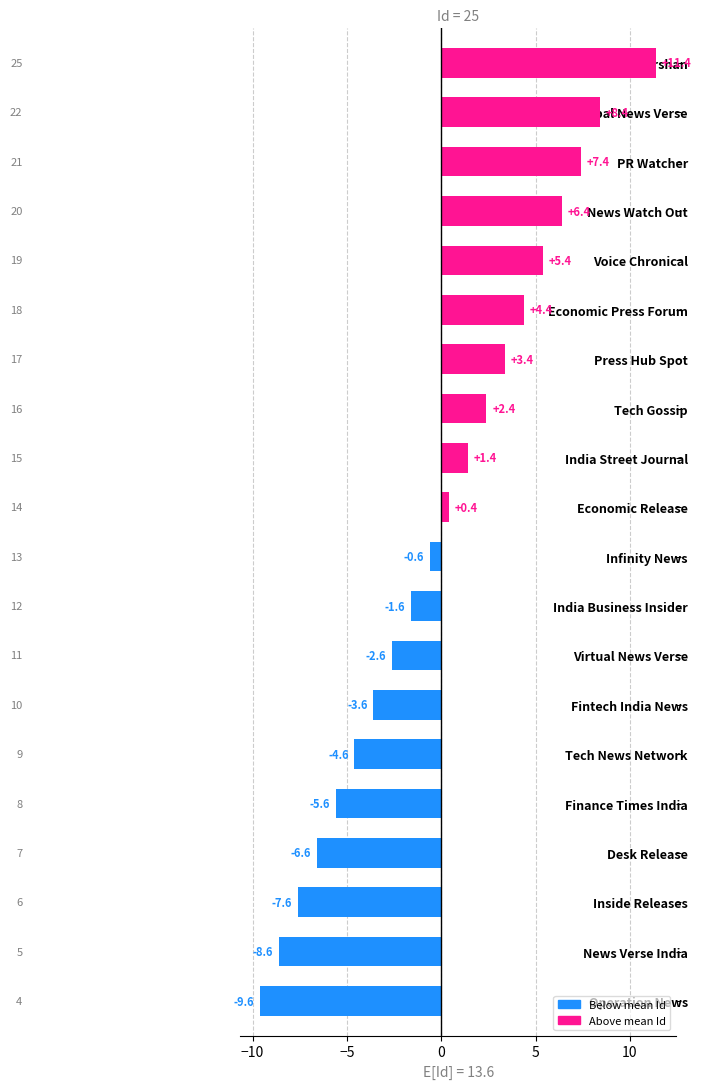

True or false: the data shows -5.6 at Finance Times India.

True